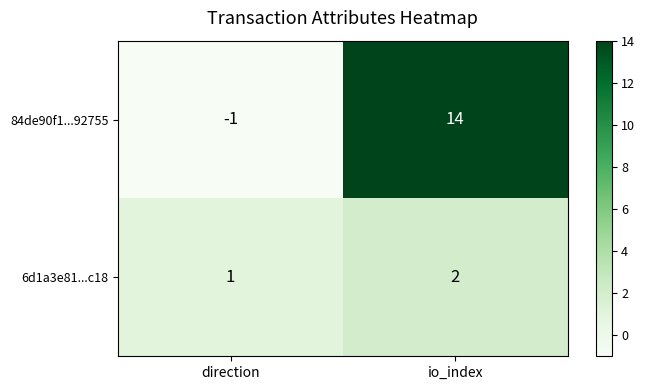

The value of 6d1a3e81...c18 at direction is 2. True or false?

False